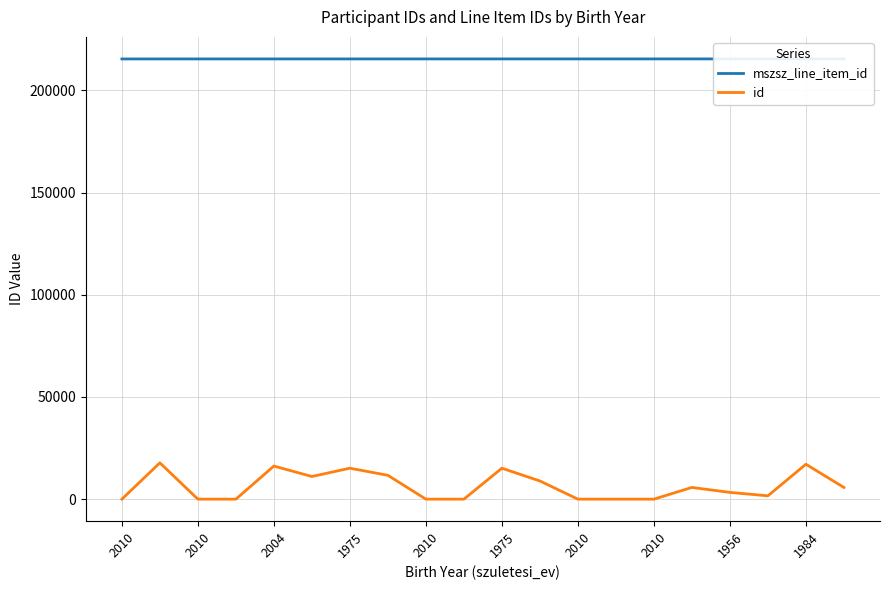

How many lines are shown in the chart?

2